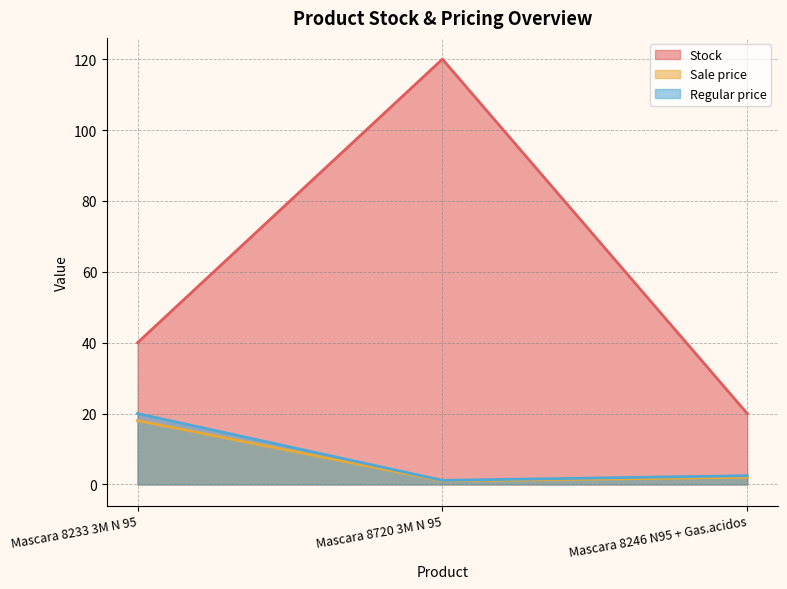

What is the label of the 2nd point from the left?

Mascara 8720 3M N 95